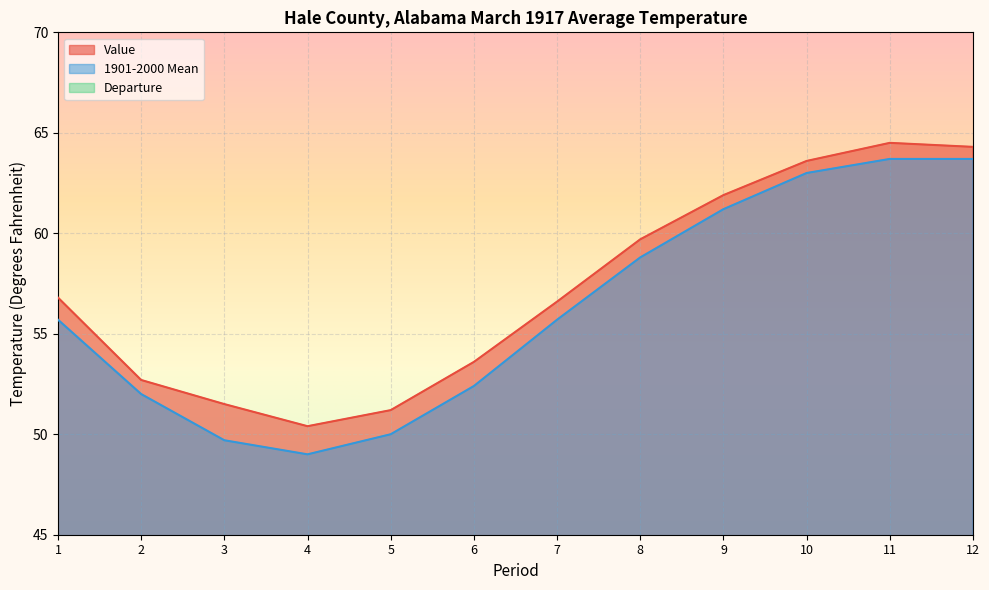

True or false: 1901-2000 Mean has a value of 58.8 at 8.

True